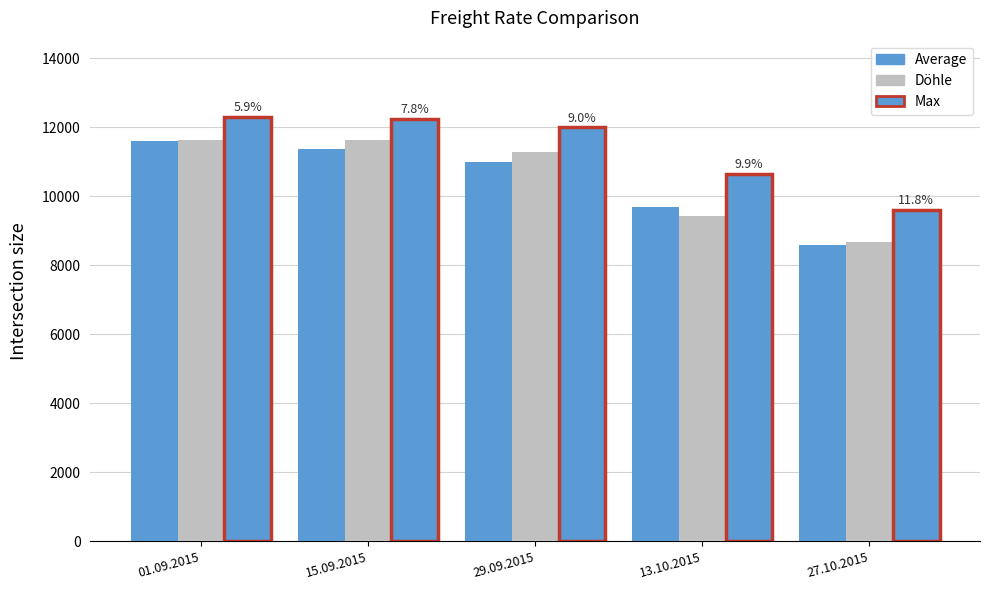

What is the spread (max minus min) of values at 29.09.2015?

994